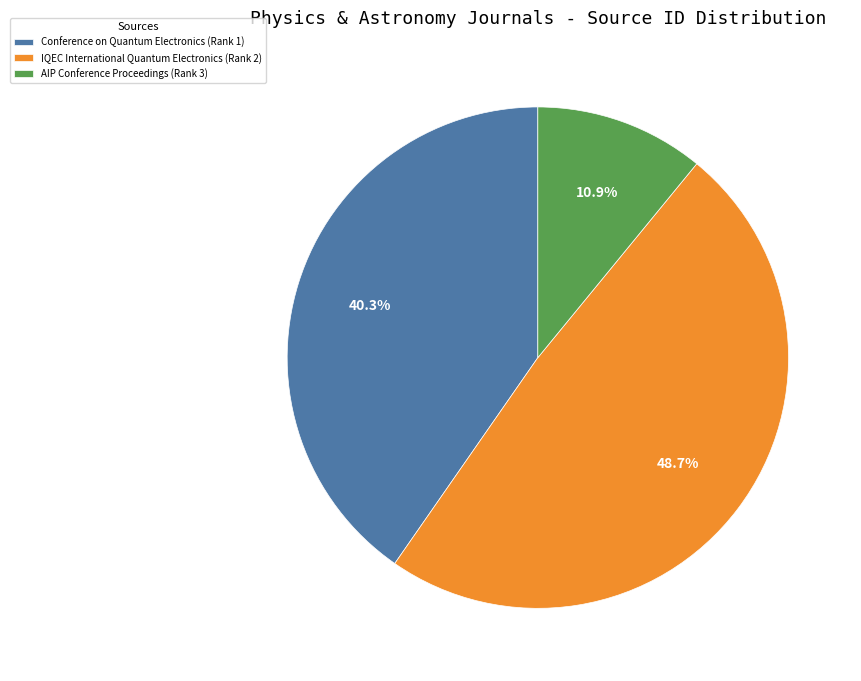

How many segments does this pie chart have?

3